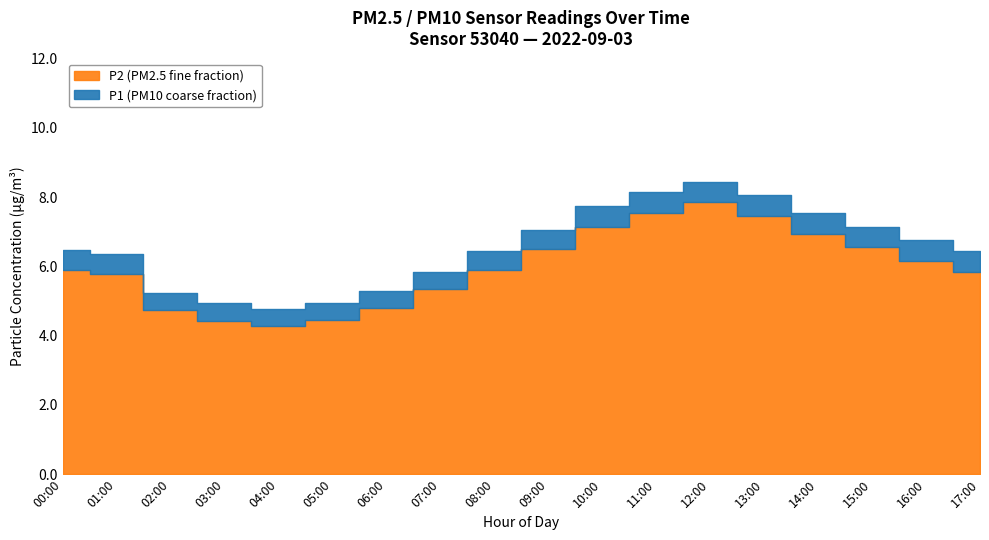

Reading left to right, transcribe all the data shown in this chart.

P1: 00:00=6.4	01:00=6.3	02:00=5.2	03:00=4.8	04:00=4.7	05:00=4.9	06:00=5.2	07:00=5.8	08:00=6.4	09:00=7.1	10:00=7.8	11:00=8.2	12:00=8.5	13:00=8.1	14:00=7.6	15:00=7.2	16:00=6.8	17:00=6.5
P2: 00:00=5.8	01:00=5.7	02:00=4.7	03:00=4.3	04:00=4.2	05:00=4.4	06:00=4.7	07:00=5.3	08:00=5.8	09:00=6.5	10:00=7.2	11:00=7.6	12:00=7.9	13:00=7.5	14:00=7.0	15:00=6.6	16:00=6.2	17:00=5.9